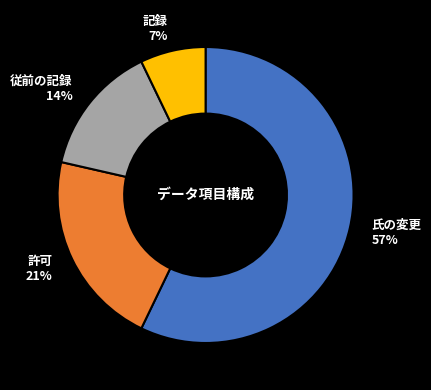

To the nearest percent, what is the average slice percentage?

25%